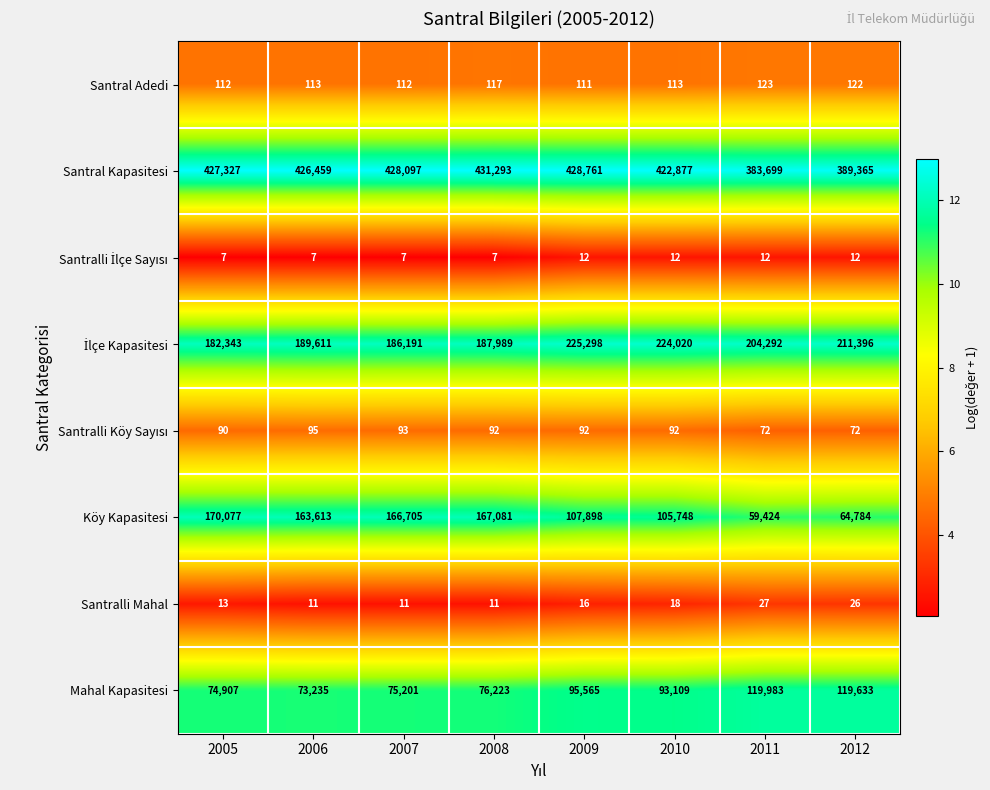

Which series has the largest total across all categories?

Santral Kapasitesi